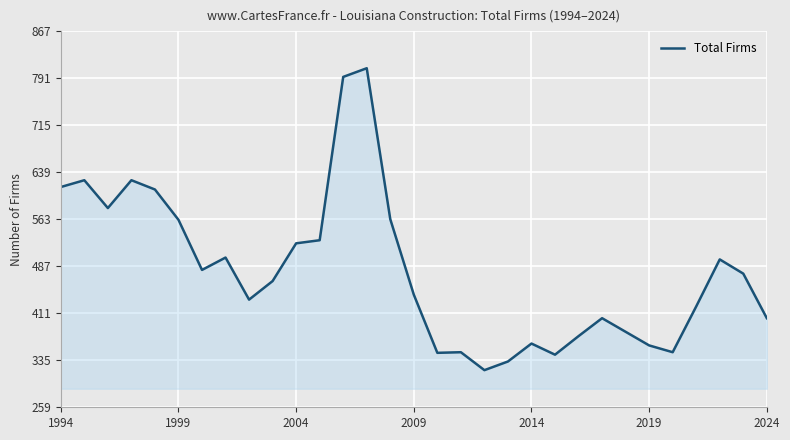

What is the greatest value displayed?

807